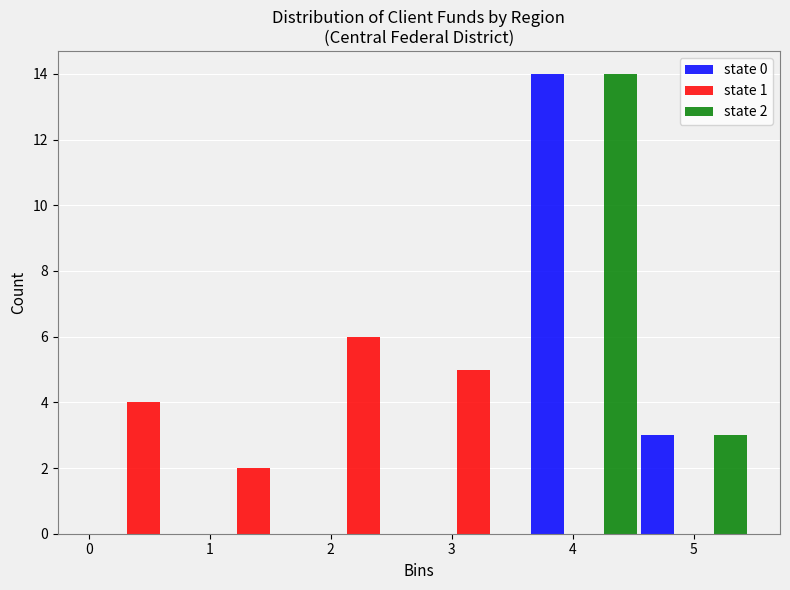

In the state 0 series, which range on the x-axis has the tallest bar?

3.6 to 4.5